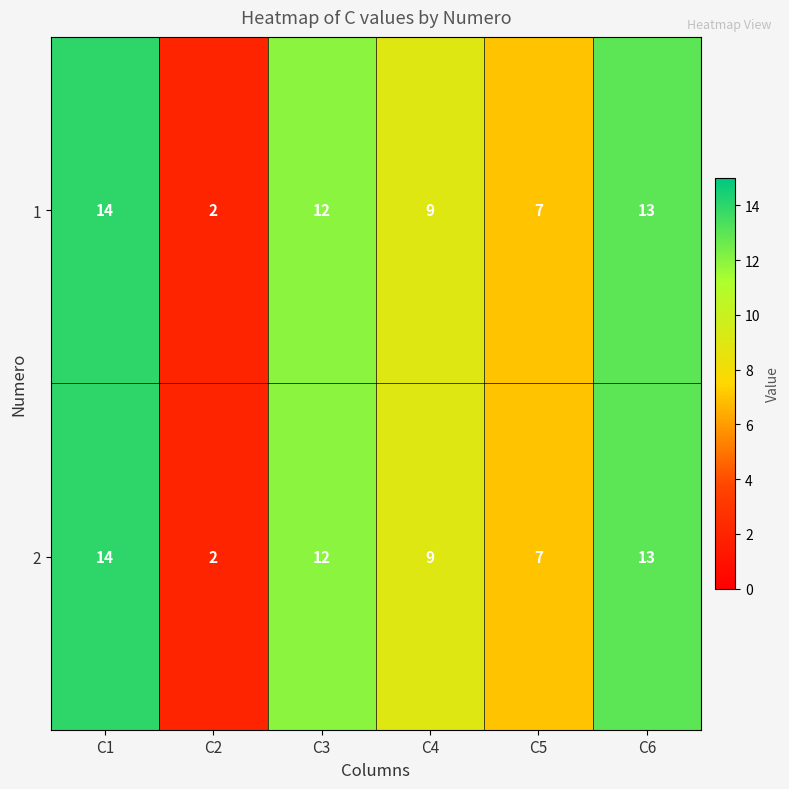

Is it true that 2 equals 1 at C2?

False